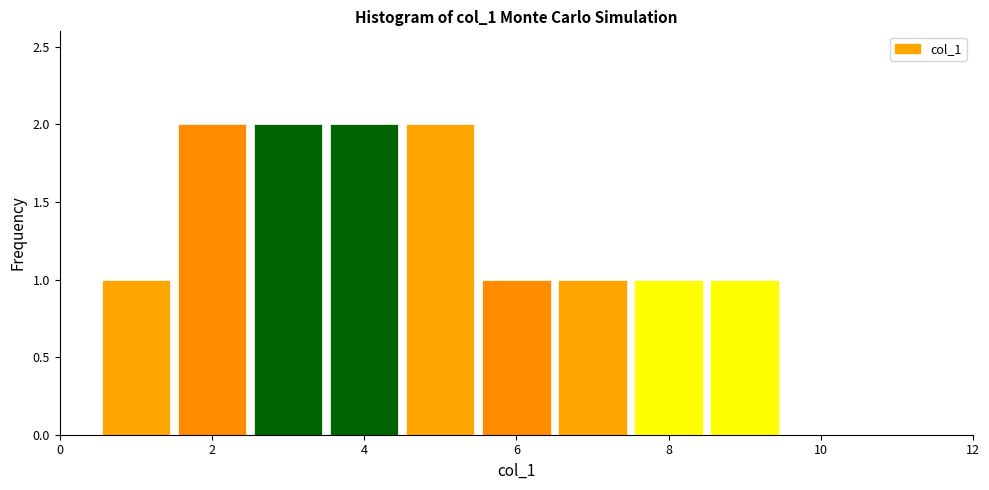

Reading left to right, transcribe this chart: for each bar, give the range it covers on the x-axis and its height. Neither the bar edges nor the heights are printed on the chart, so give them approximately, as read against the axes.

0.5 to 1.5: 1
1.5 to 2.5: 2
2.5 to 3.5: 2
3.5 to 4.5: 2
4.5 to 5.5: 2
5.5 to 6.5: 1
6.5 to 7.5: 1
7.5 to 8.5: 1
8.5 to 9.5: 1
9.5 to 10.5: 0